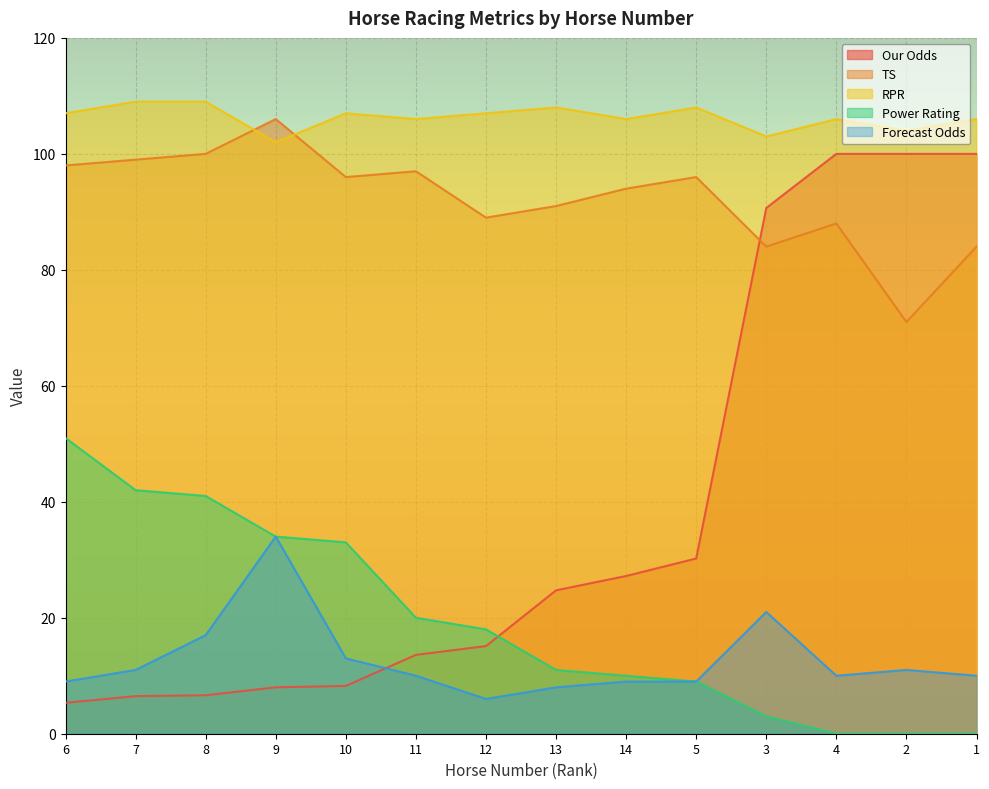

How many categories are shown in the chart?

14